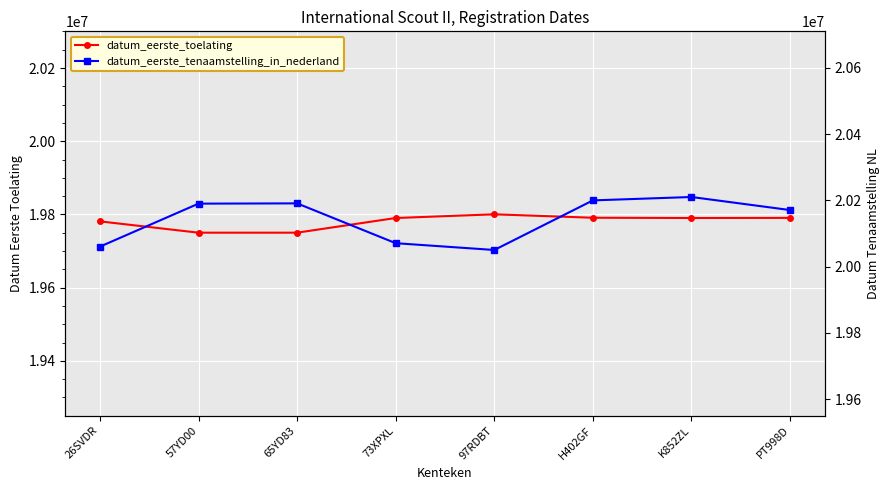

What is the average value of the datum_eerste_tenaamstelling_in_nederland series?

20143078